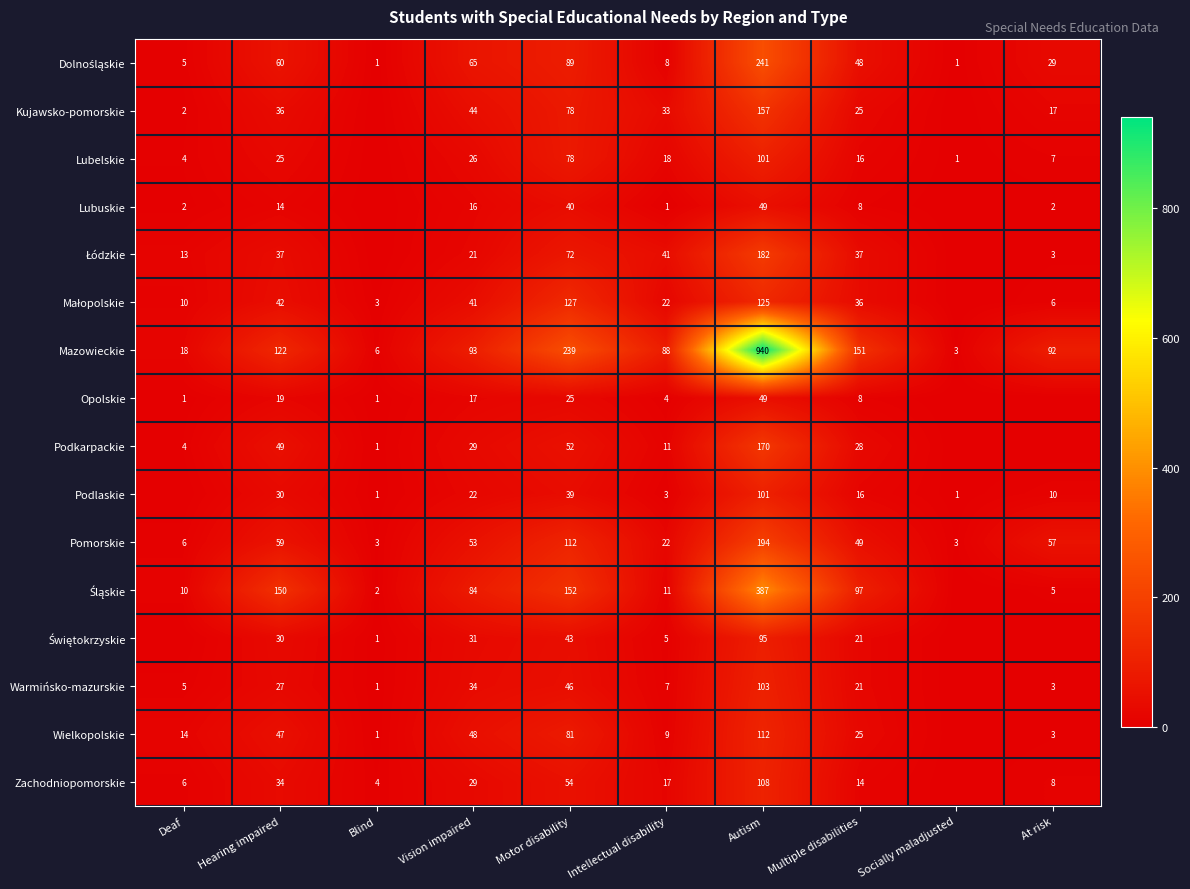

What is the sum of all Pomorskie values?

558